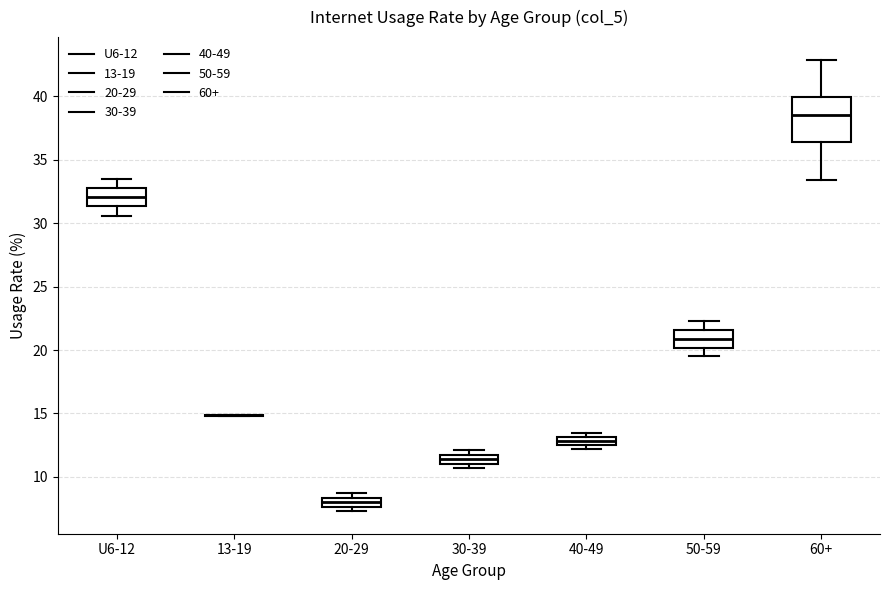

Where is the lower edge of the box for 20-29 on the y-axis? The values are not printed on the chart, so give them approximately, as read against the axis.

7.5